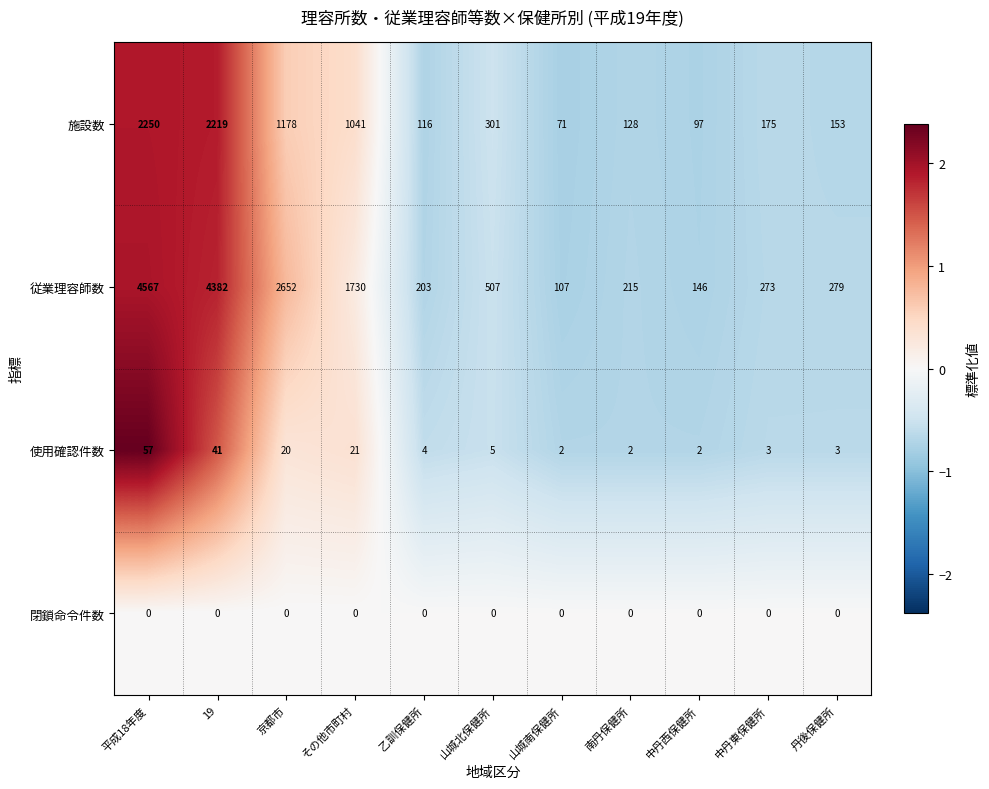

At 南丹保健所, list the series in order from largest to smallest.

従業理容師数, 施設数, 使用確認件数, 閉鎖命令件数